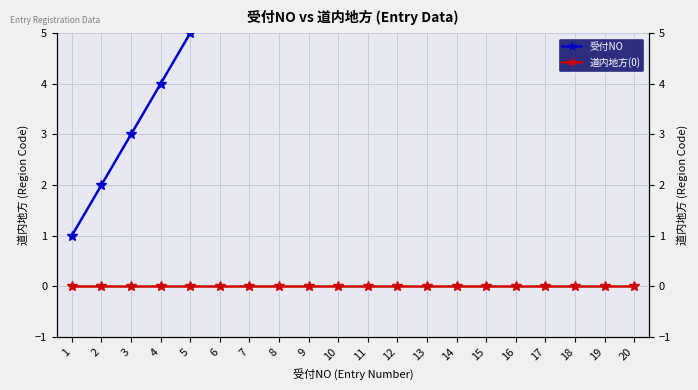

What is the difference between the second highest and second lowest values in the 受付NO series?

17